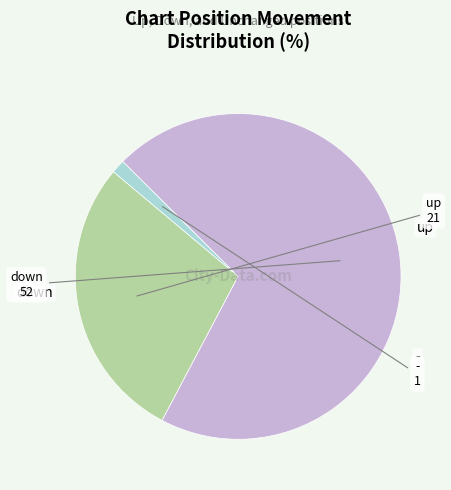

Is there a majority slice in this chart?

Yes